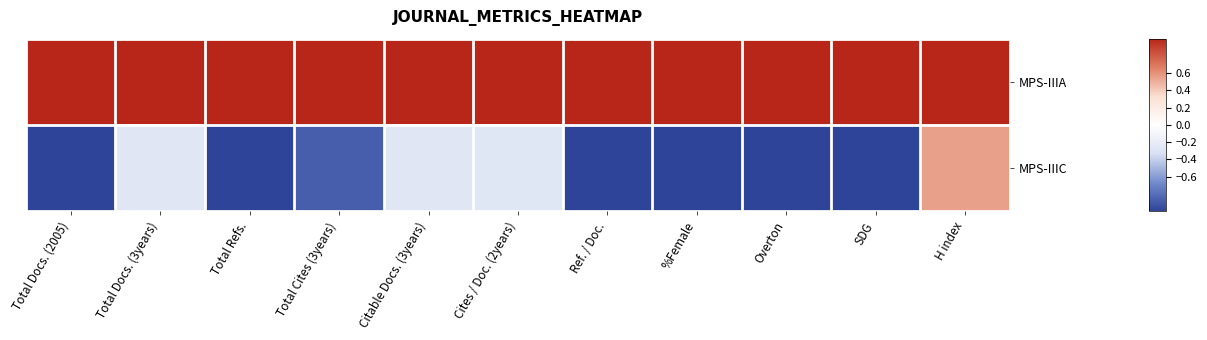

Reading left to right, what are all the values shown in this chart?

MPS-IIIA: Total Docs. (2005)=1.0	Total Docs. (3years)=1.0	Total Refs.=1.0	Total Cites (3years)=1.0	Citable Docs. (3years)=1.0	Cites / Doc. (2years)=1.0	Ref. / Doc.=1.0	%Female=1.0	Overton=1.0	SDG=1.0	H index=1.0
MPS-IIIC: Total Docs. (2005)=-1.0	Total Docs. (3years)=-0.3	Total Refs.=-1.0	Total Cites (3years)=-0.9	Citable Docs. (3years)=-0.3	Cites / Doc. (2years)=-0.3	Ref. / Doc.=-1.0	%Female=-1.0	Overton=-1.0	SDG=-1.0	H index=0.6